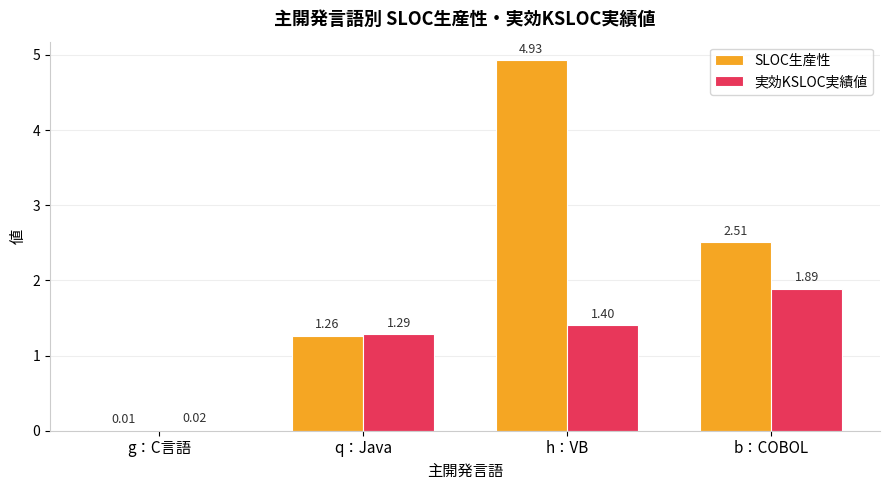

Which series has the largest total across all categories?

SLOC生産性